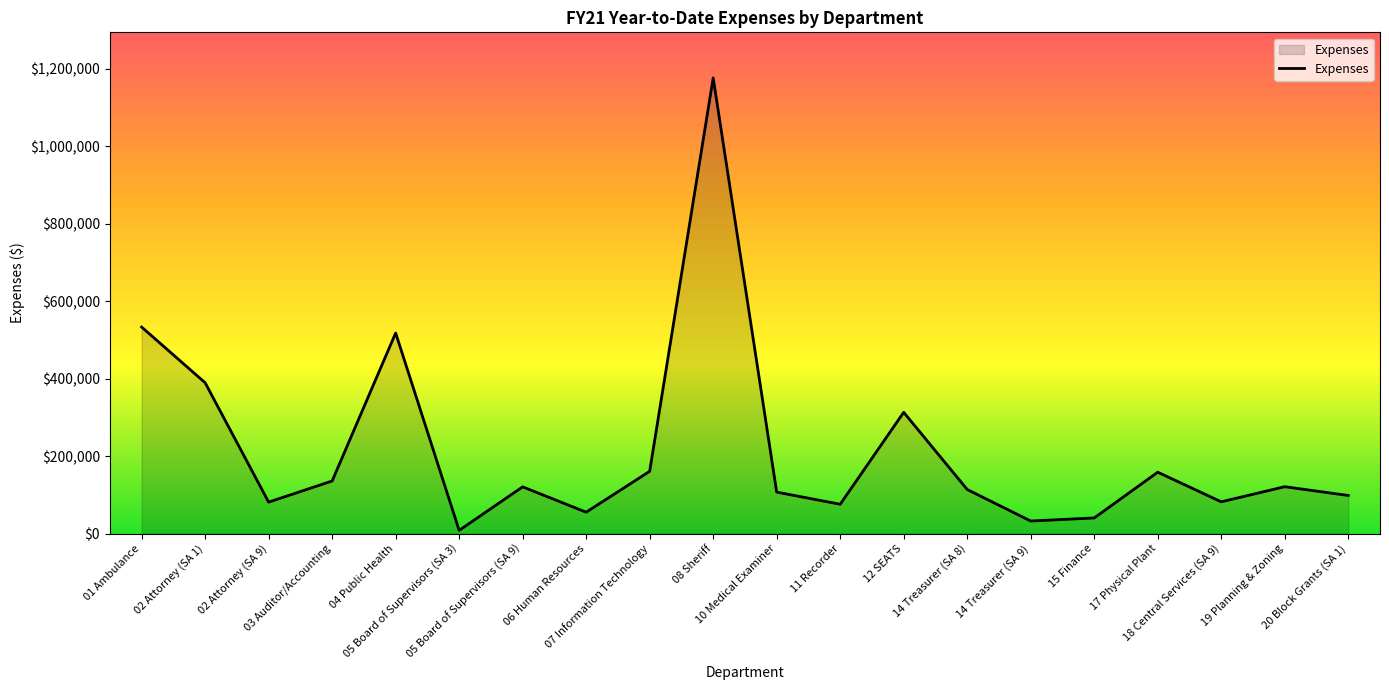

Where is the first local maximum?

04 Public Health